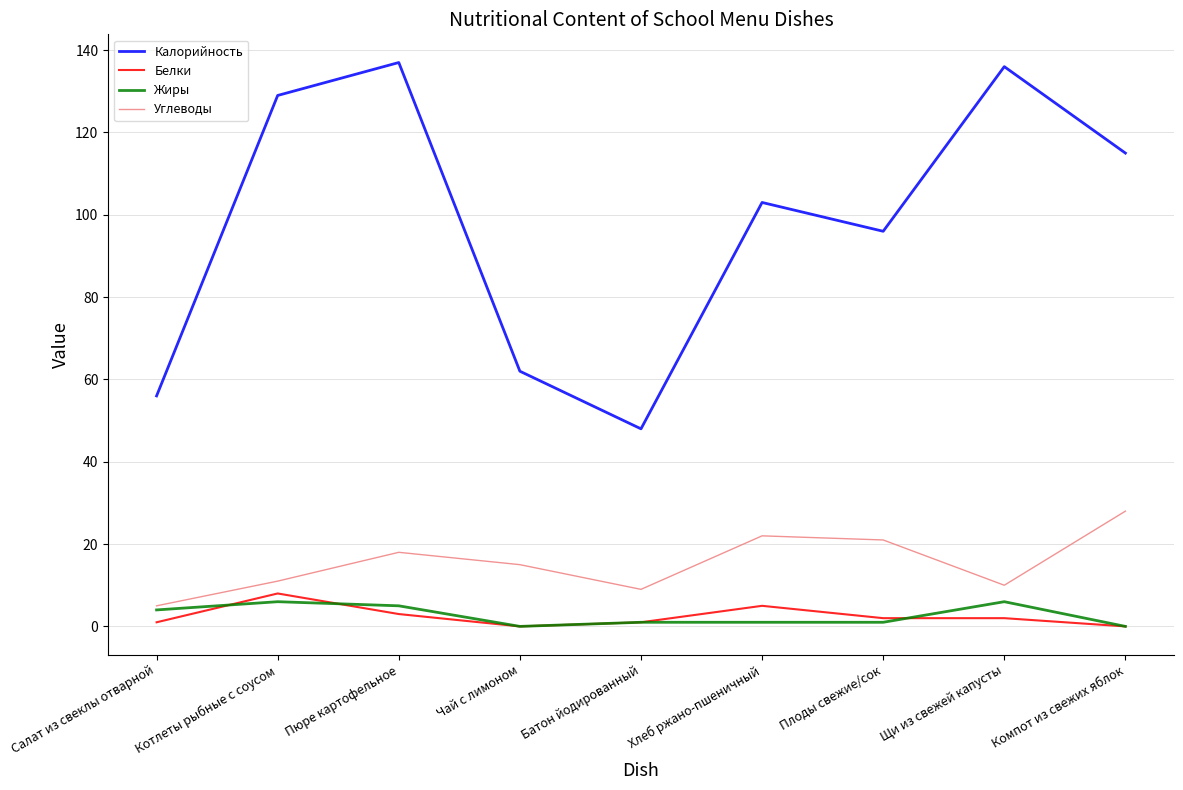

What is the spread (max minus min) of values at Компот из свежих яблок?

115